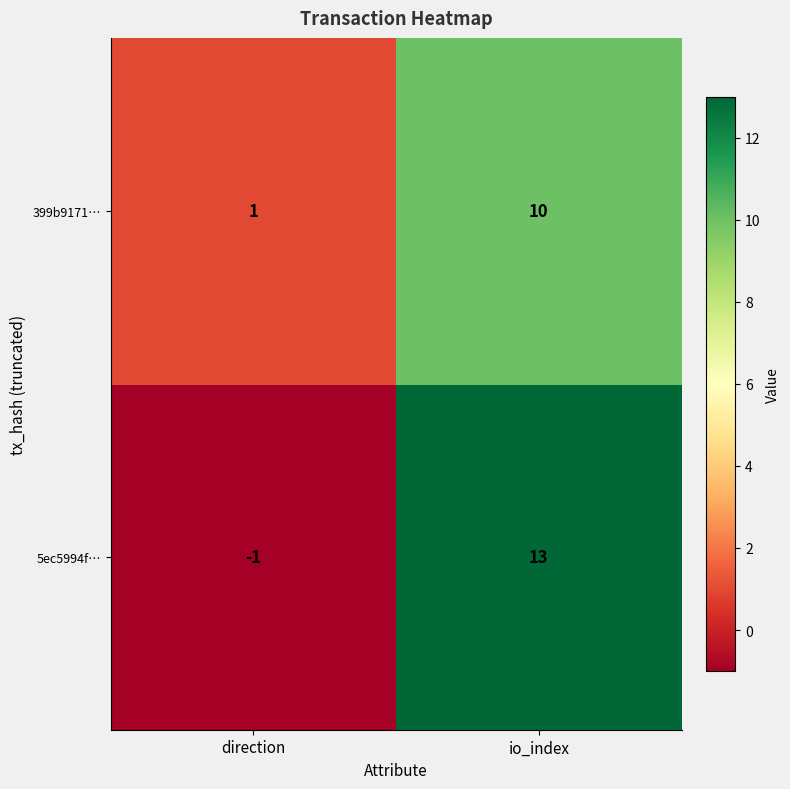

How many distinct data groups are displayed?

2